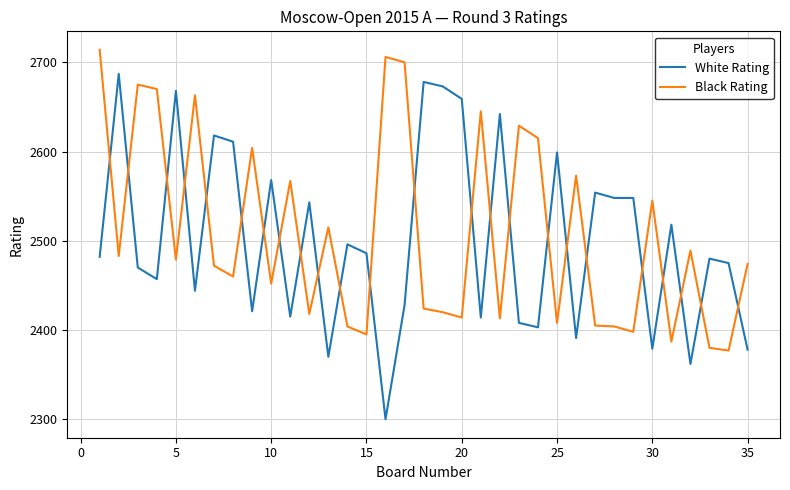

Which series has the widest spread of values?

White Rating